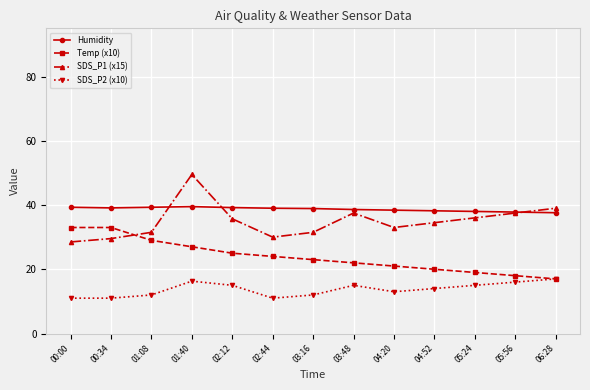

Which series has the widest spread of values?

SDS_P1 (x15)